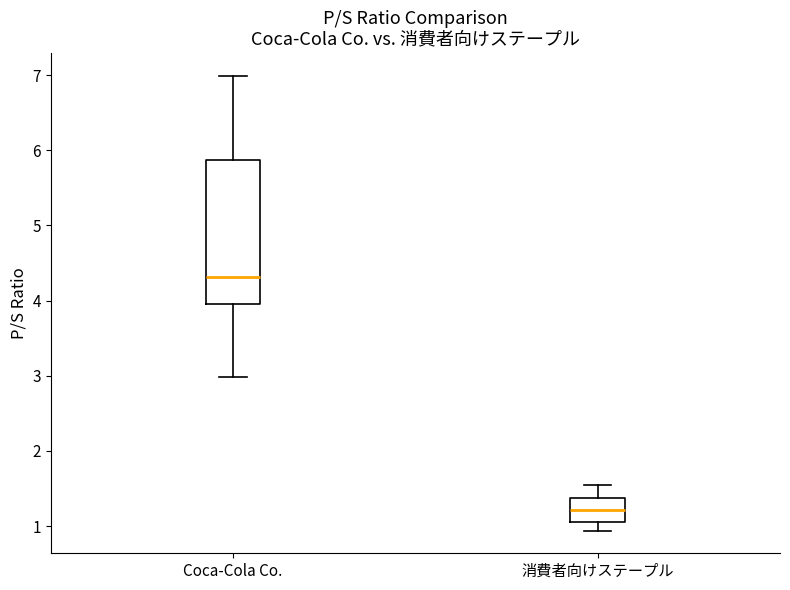

Which box has the lowest median line?

消費者向けステープル